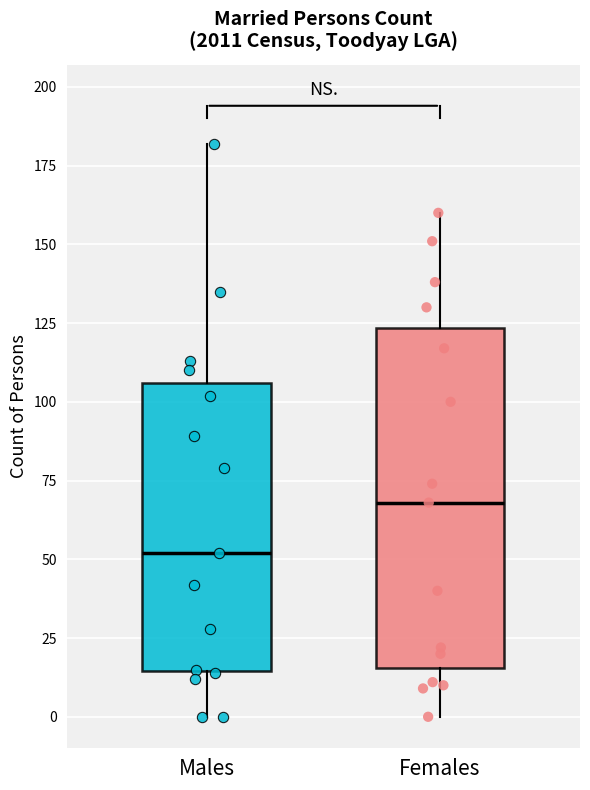

Where is the upper edge of the box for Females on the y-axis? The values are not printed on the chart, so give them approximately, as read against the axis.

125